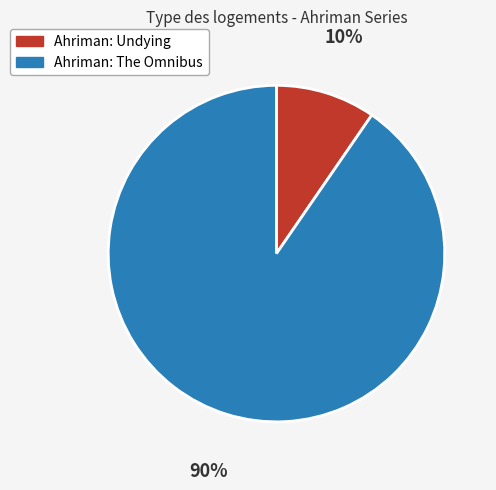

How many slices are in this pie chart?

2